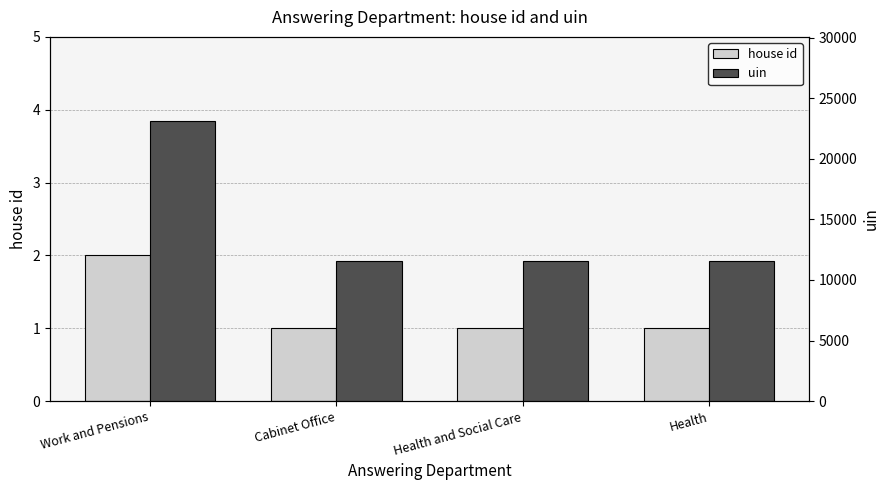

Which label corresponds to the smallest value in the chart?

Cabinet Office